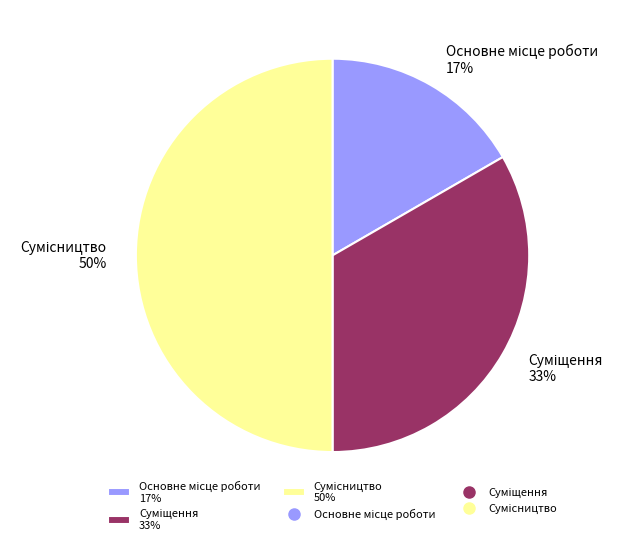

Count the number of slices in the pie.

3